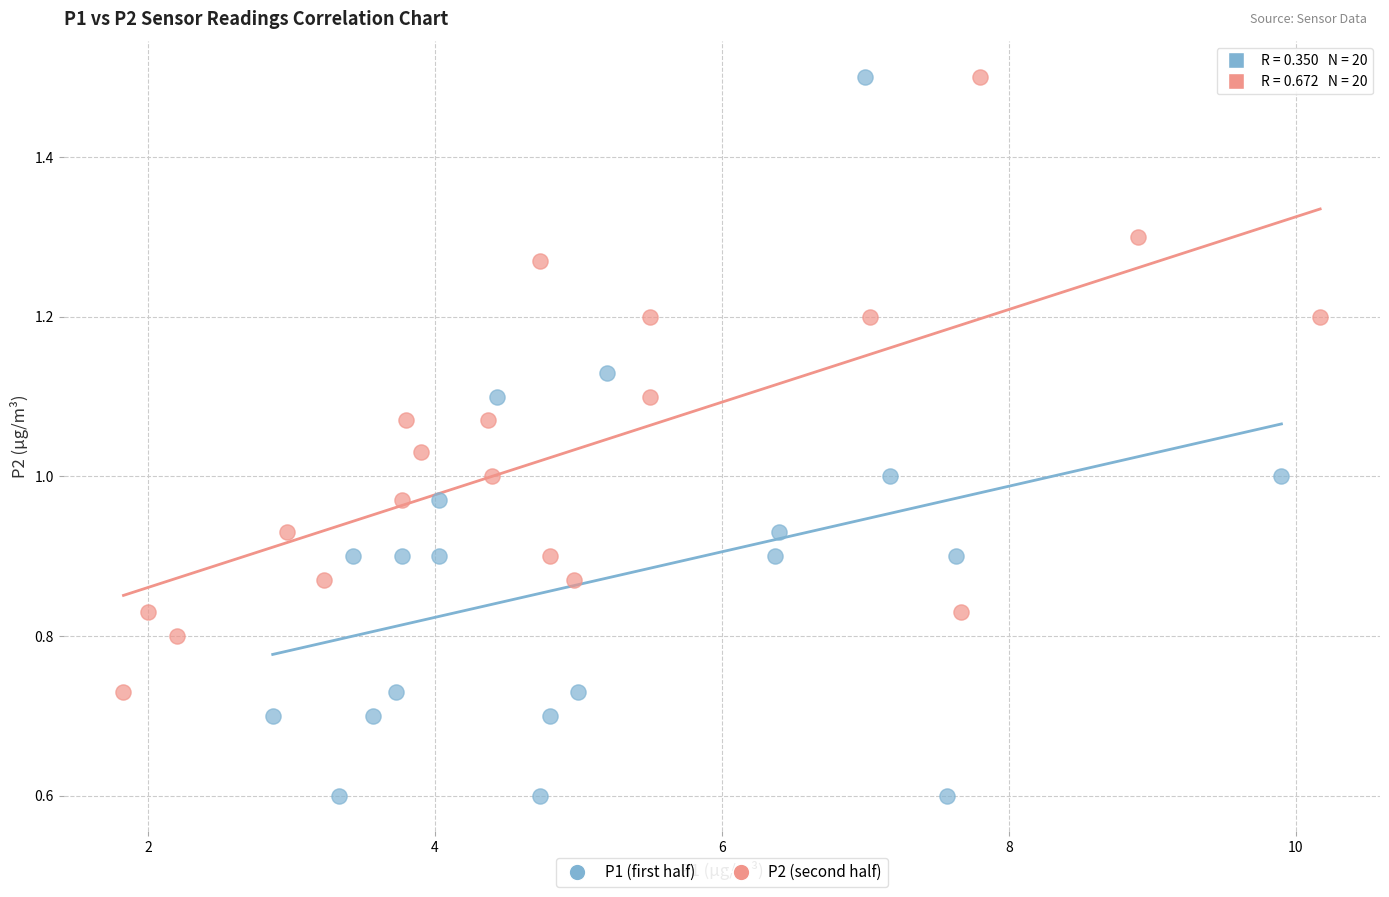

Which series reaches the minimum Y coordinate?

P1 (first half)